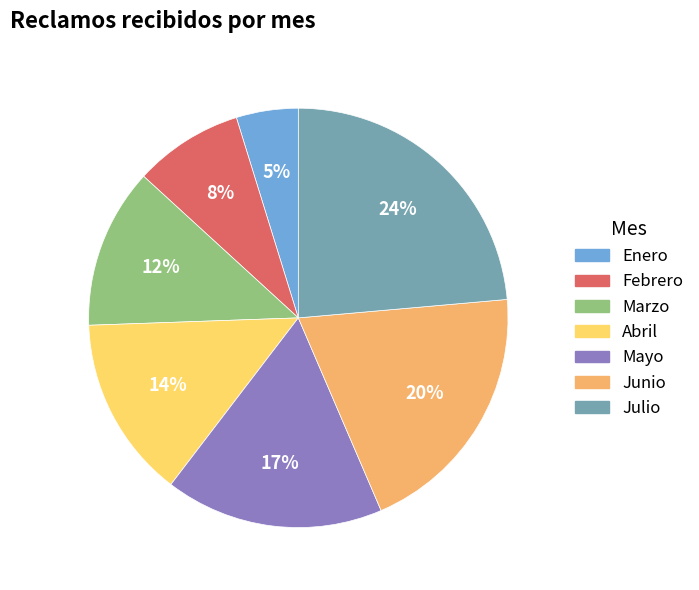

Which slice is the smallest?

Enero